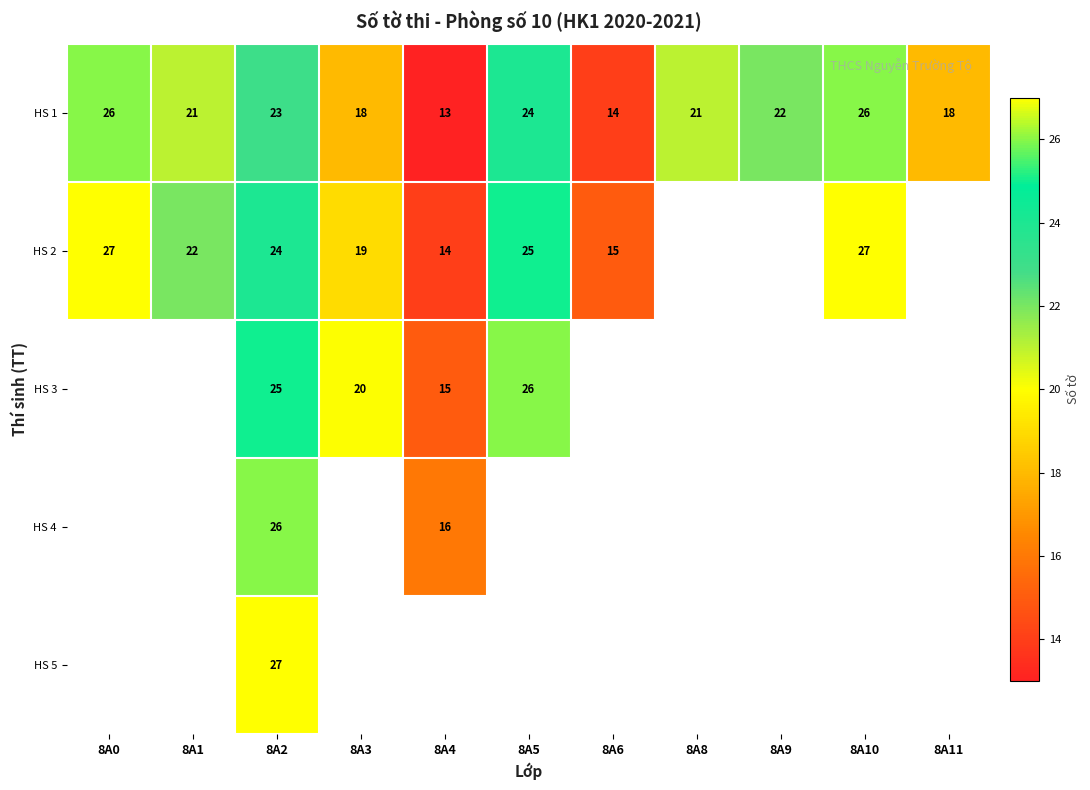

What is the sum of the HS 1 values at 8A1 and 8A2?

44